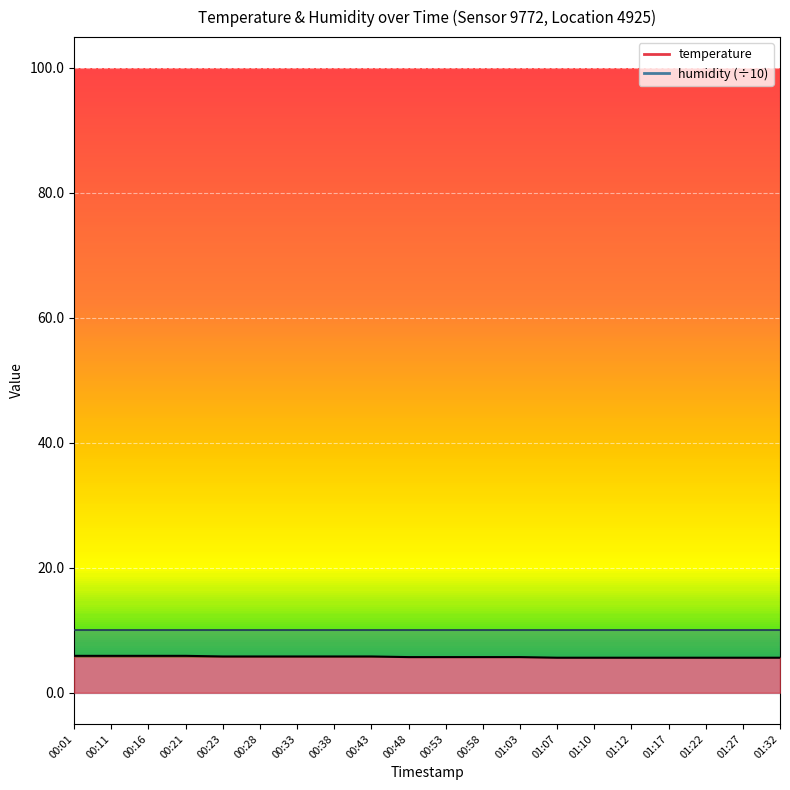

List the labels in order of value, smallest first.

01:07, 01:10, 01:12, 01:17, 01:22, 01:27, 01:32, 00:48, 00:53, 00:58, 01:03, 00:23, 00:28, 00:33, 00:38, 00:43, 00:01, 00:11, 00:16, 00:21